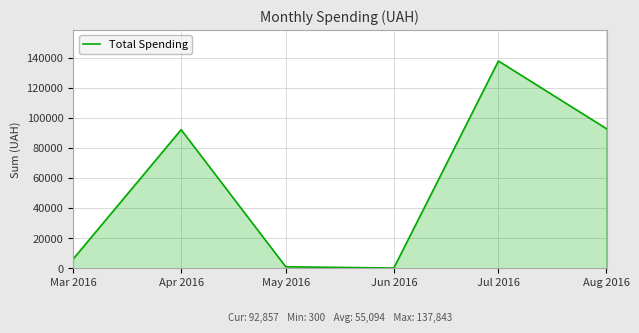

Where is the first local maximum?

Apr 2016